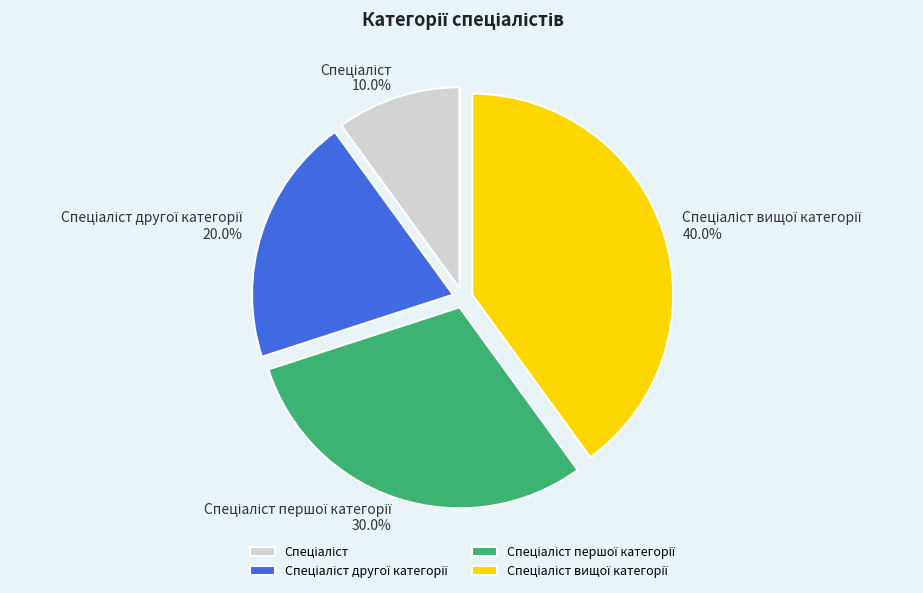

Is there a majority slice in this chart?

No